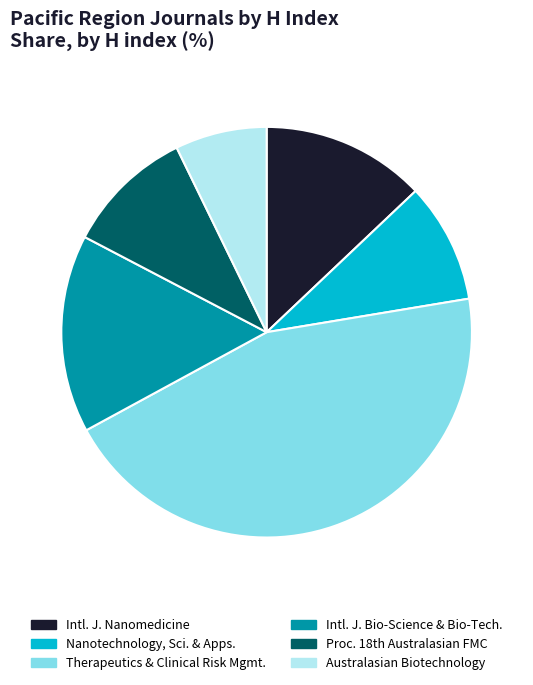

Is it true that Intl. J. Nanomedicine is 6% of the pie?

False